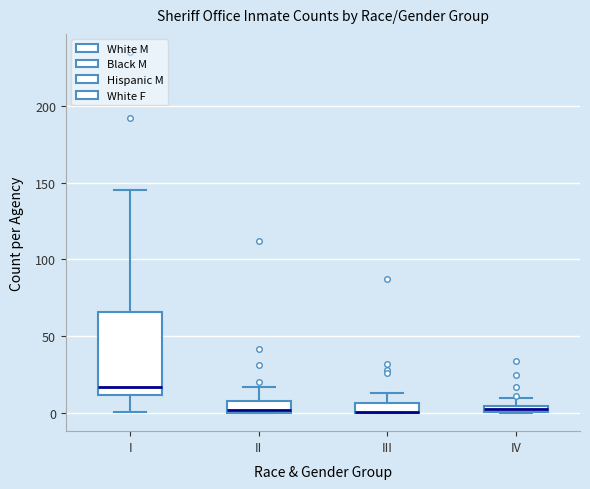

Where does the lower whisker of the box for I end on the y-axis? The values are not printed on the chart, so give them approximately, as read against the axis.

0